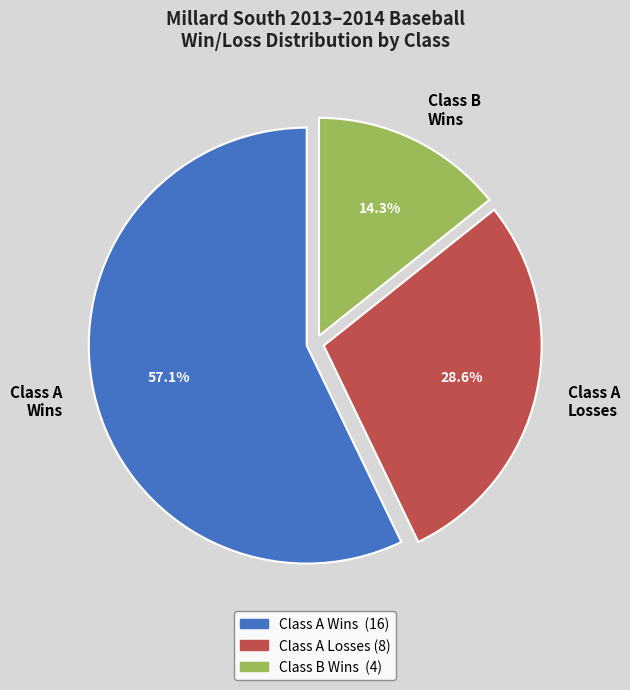

Rank the categories by value from highest to lowest.

Class A Wins, Class A Losses, Class B Wins